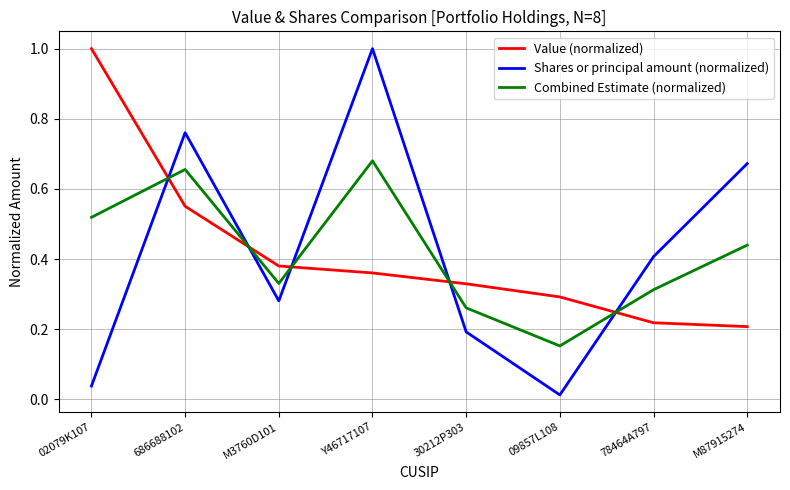

How many lines are shown in the chart?

3